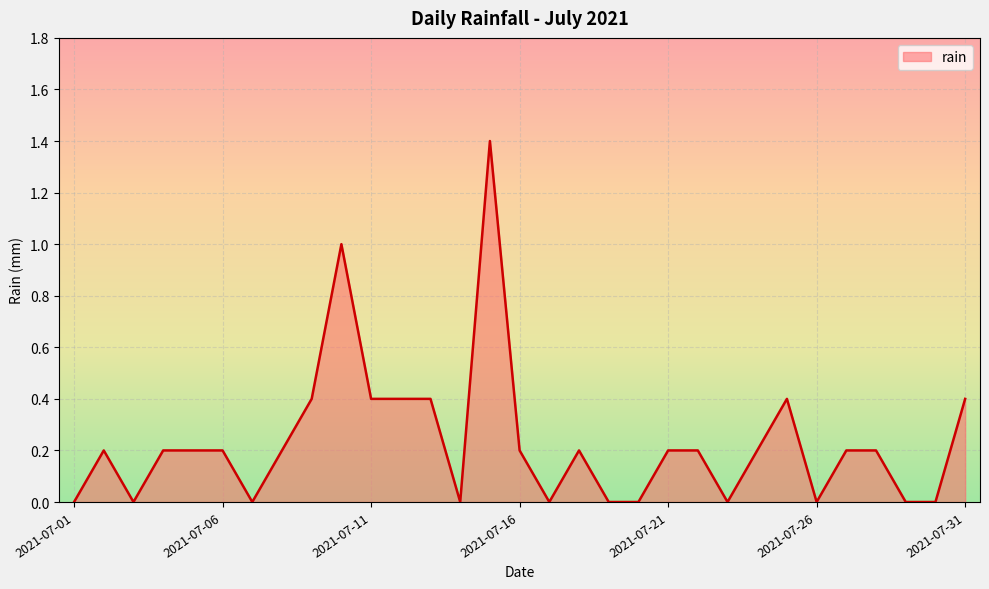

Reading right to left, extract all data points from this chart.

0.4	0.0	0.0	0.2	0.2	0.0	0.4	0.2	0.0	0.2	0.2	0.0	0.0	0.2	0.0	0.2	1.4	0.0	0.4	0.4	0.4	1.0	0.4	0.2	0.0	0.2	0.2	0.2	0.0	0.2	0.0